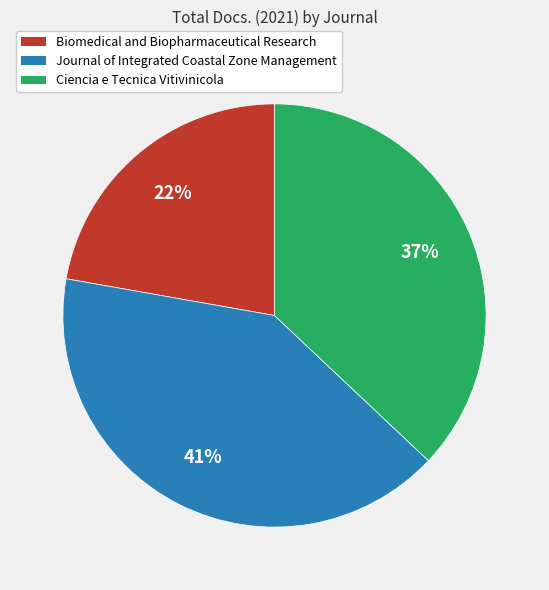

How many slices are in this pie chart?

3